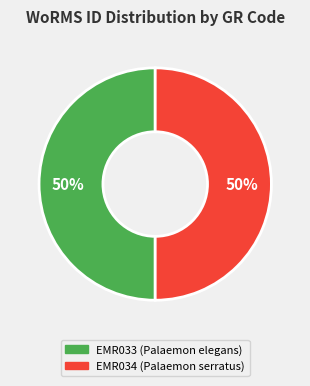

To the nearest percent, what is the combined percentage of EMR034 and EMR033?

100%